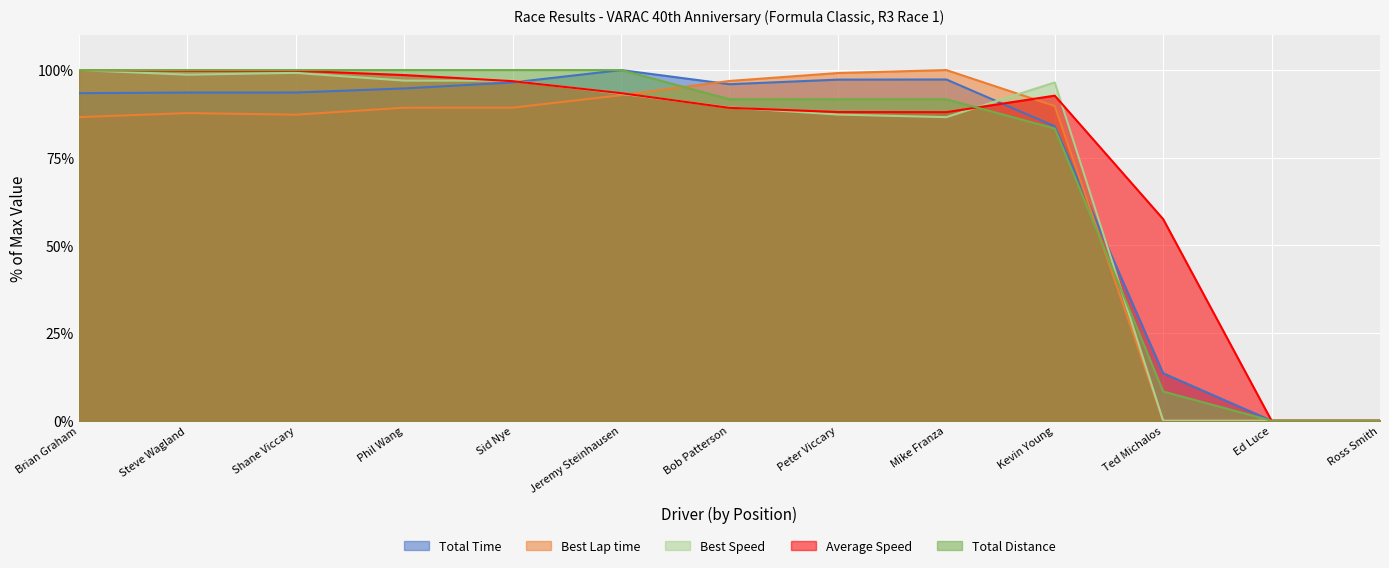

Between which two adjacent categories do Total Time and Average Speed first intersect?

Sid Nye and Jeremy Steinhausen